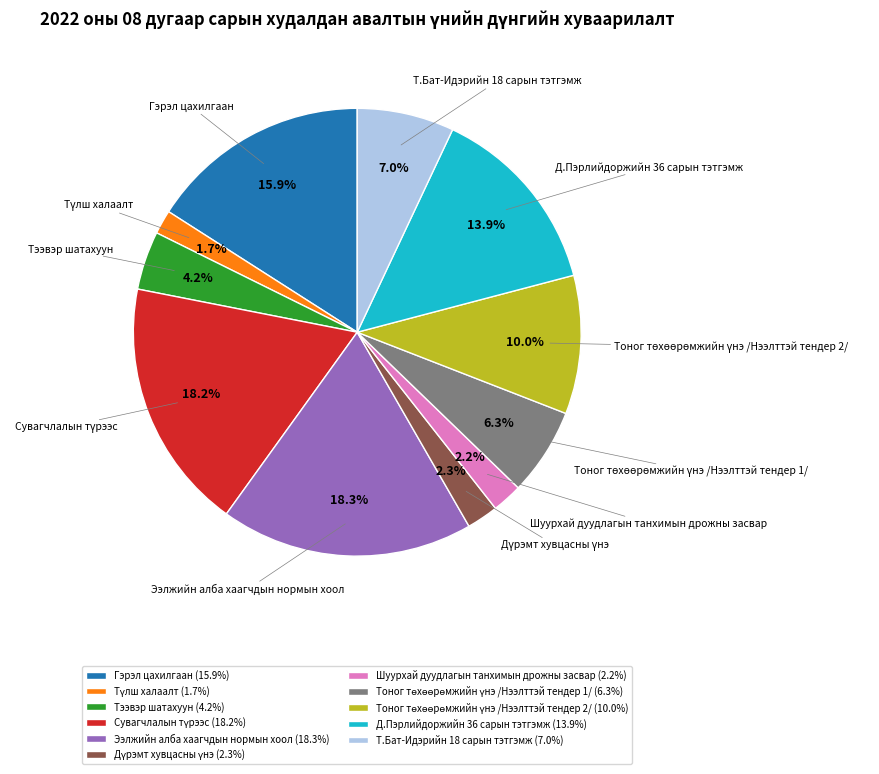

To the nearest percent, what is the combined percentage of Ээлжийн алба хаагчдын нормын хоол and Тээвэр шатахуун?

22%